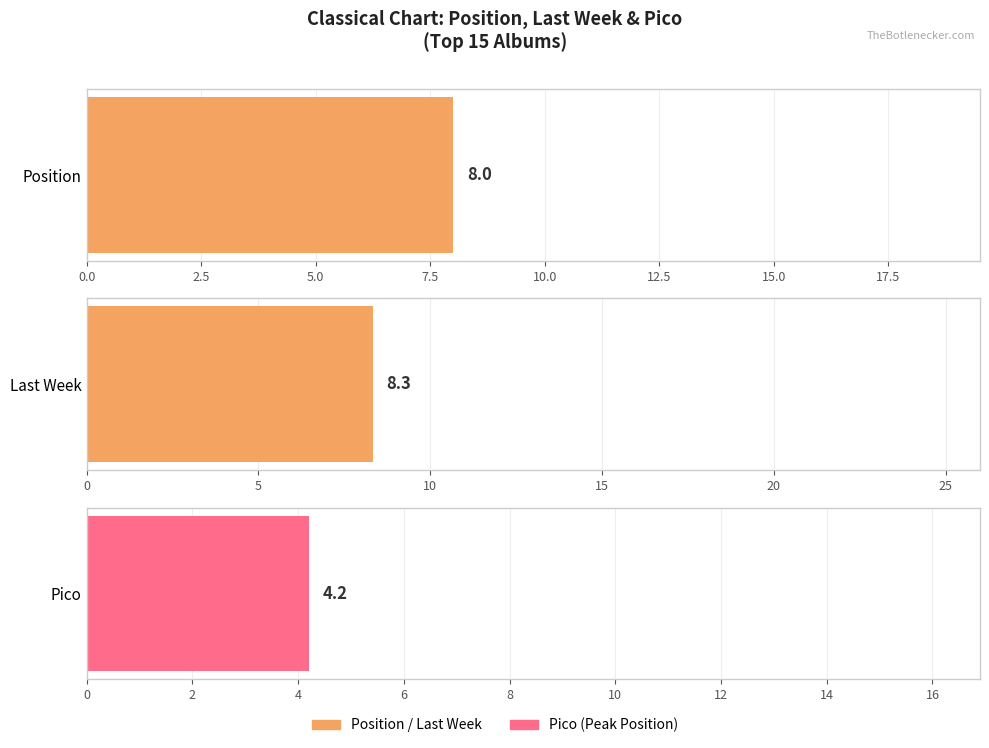

Between 3 and 5, which is larger?

5